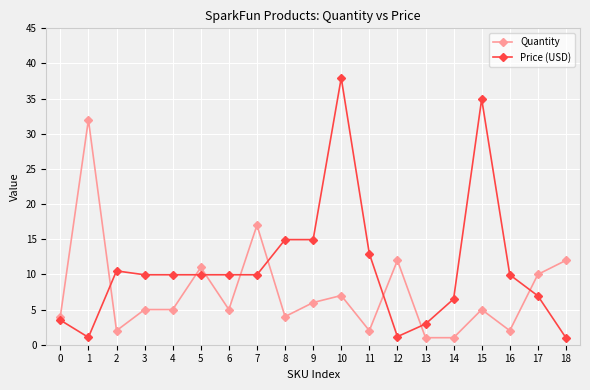

What is the difference between the maximum and minimum values in the Price (USD) series?

37.0